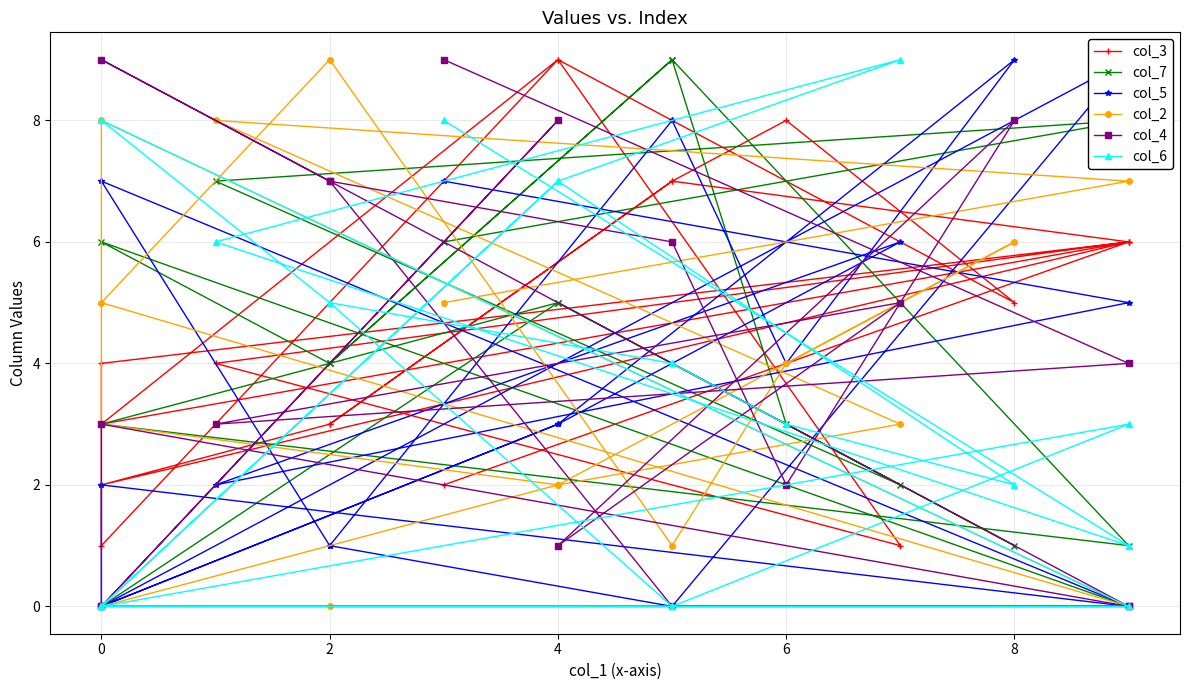

What is the sum of all col_4 values?

72